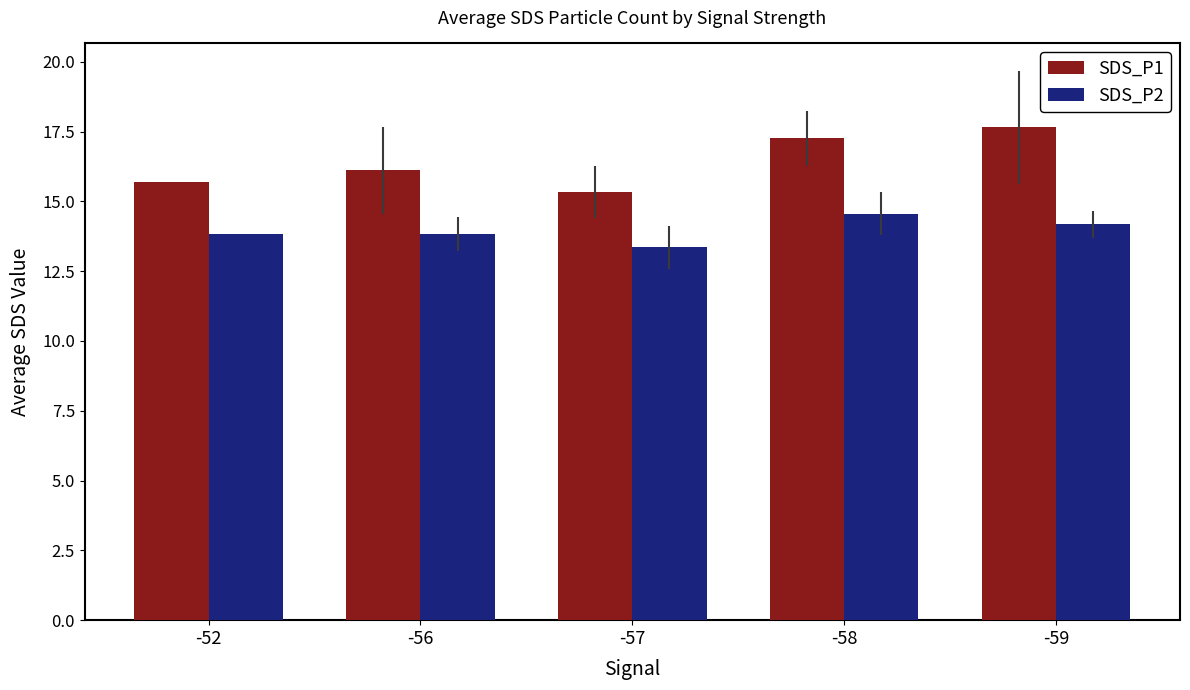

Rank the series by their average value, from highest to lowest.

SDS_P1, SDS_P2